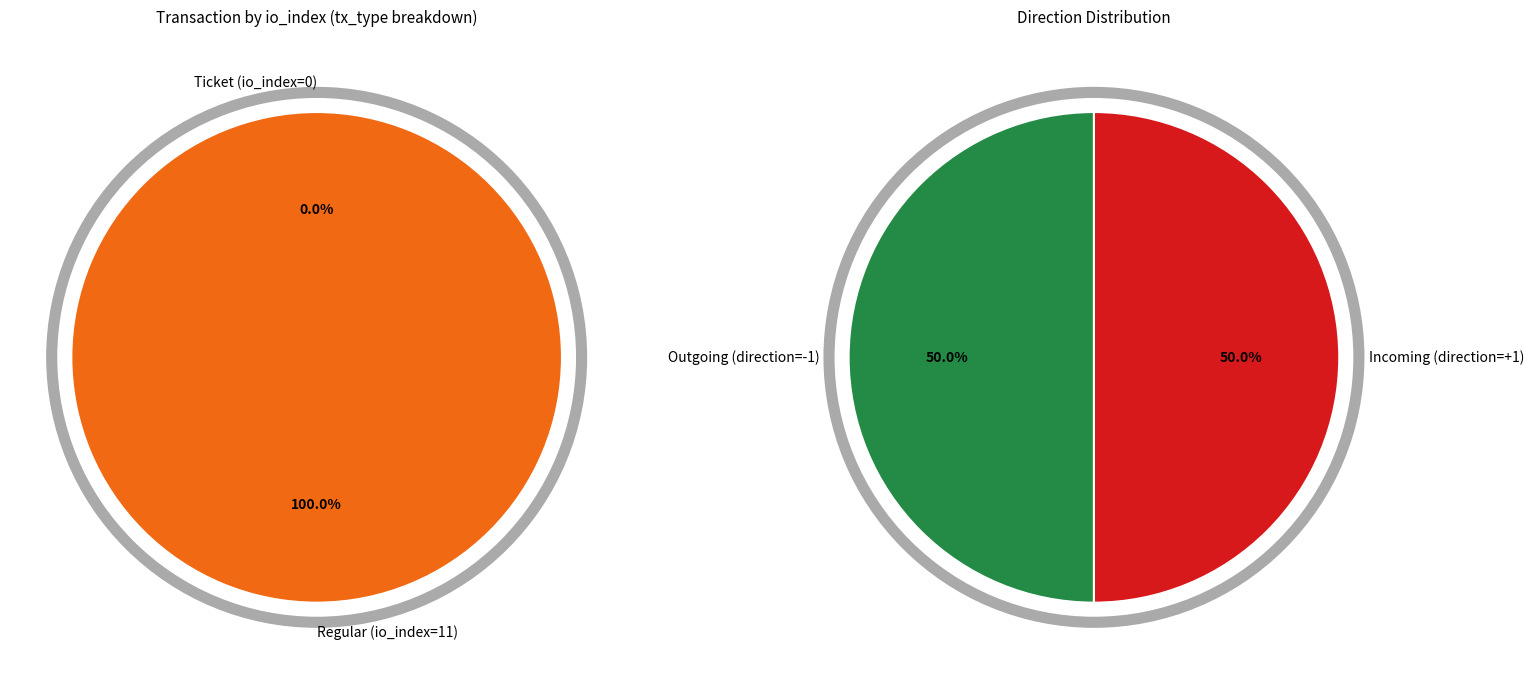

True or false: Regular (io_index=11) accounts for 91% of the total.

False